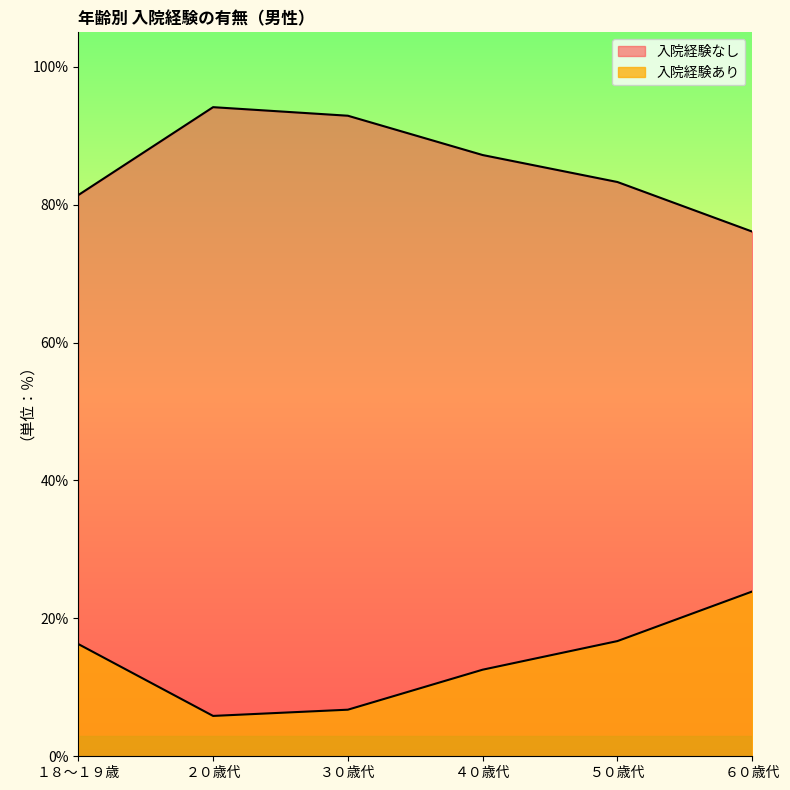

Does the chart have visible grid lines?

No